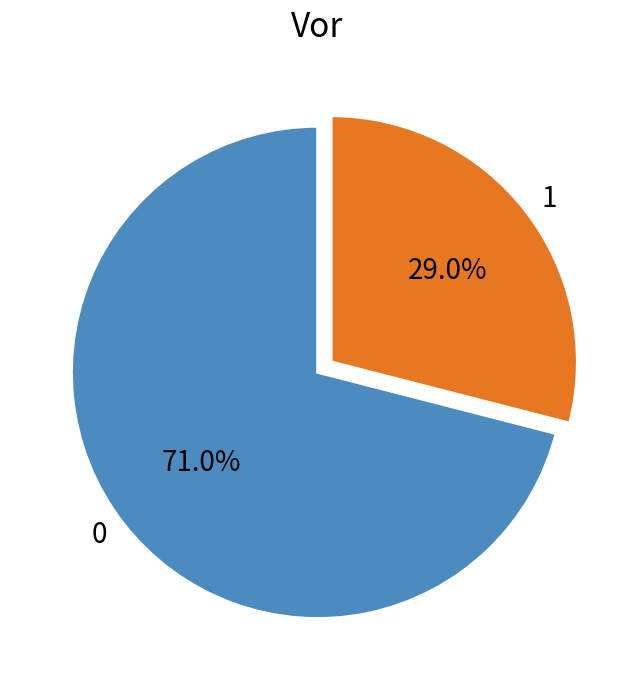

Is it true that 1 is 36% of the pie?

False